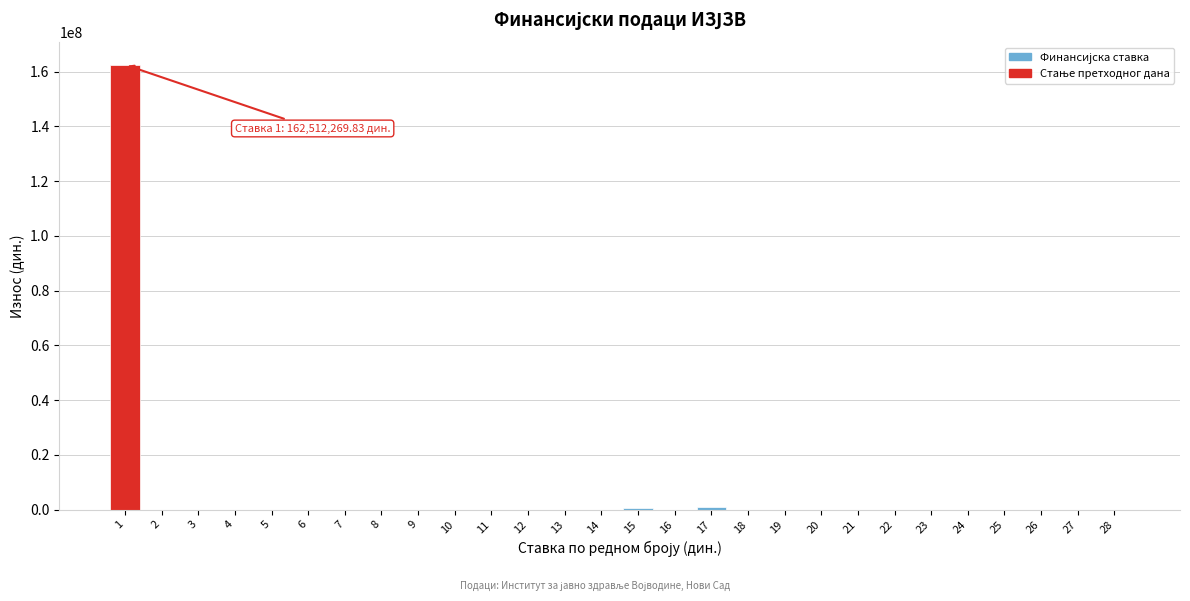

The value at 3 is 52019261.8. True or false?

False